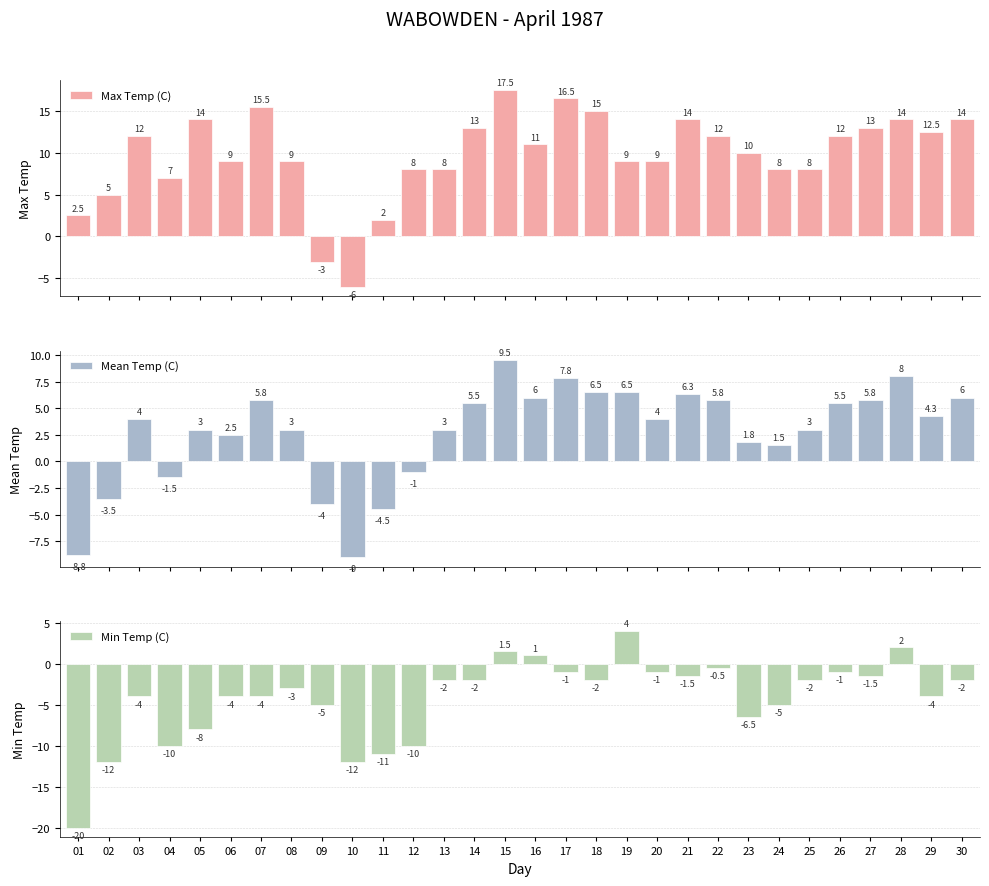

How many data points in Mean Temp (C) are above 4?

14